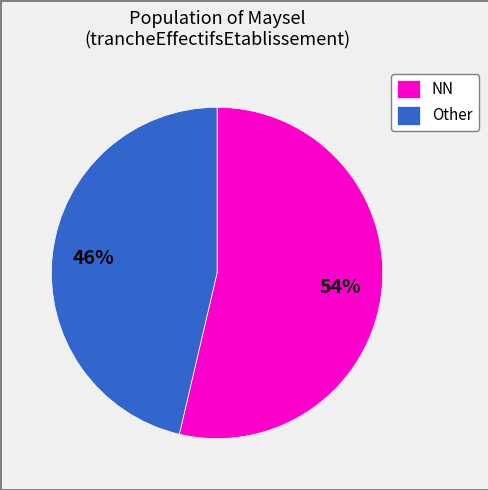

Is it true that Other is 46% of the pie?

True